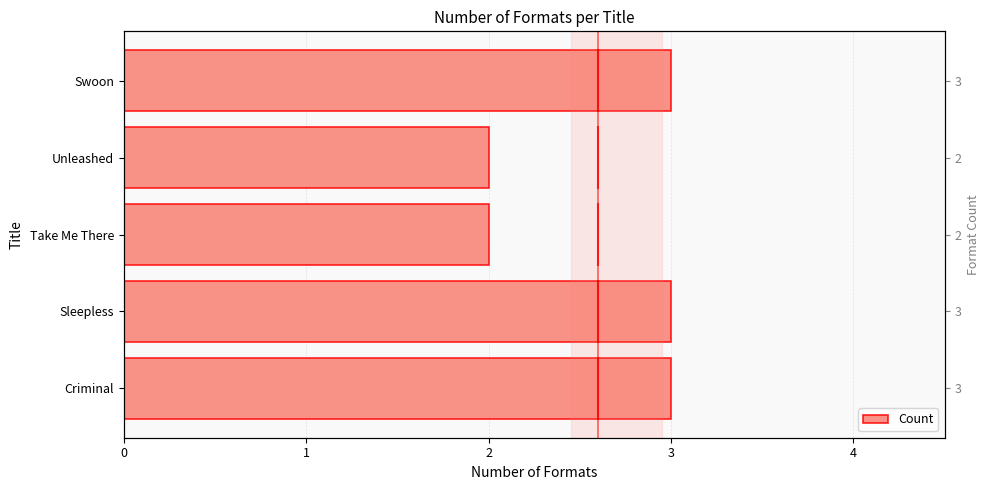

What is the sum of all values?

13